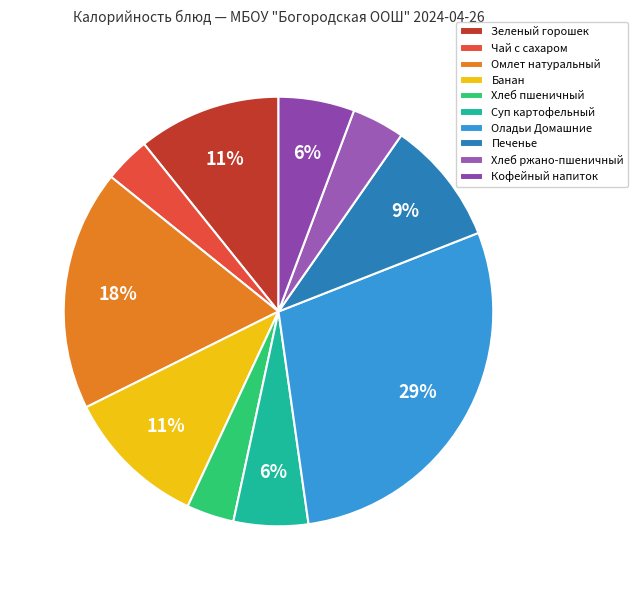

To the nearest percent, what is the combined percentage of Печенье and Хлеб пшеничный?

13%